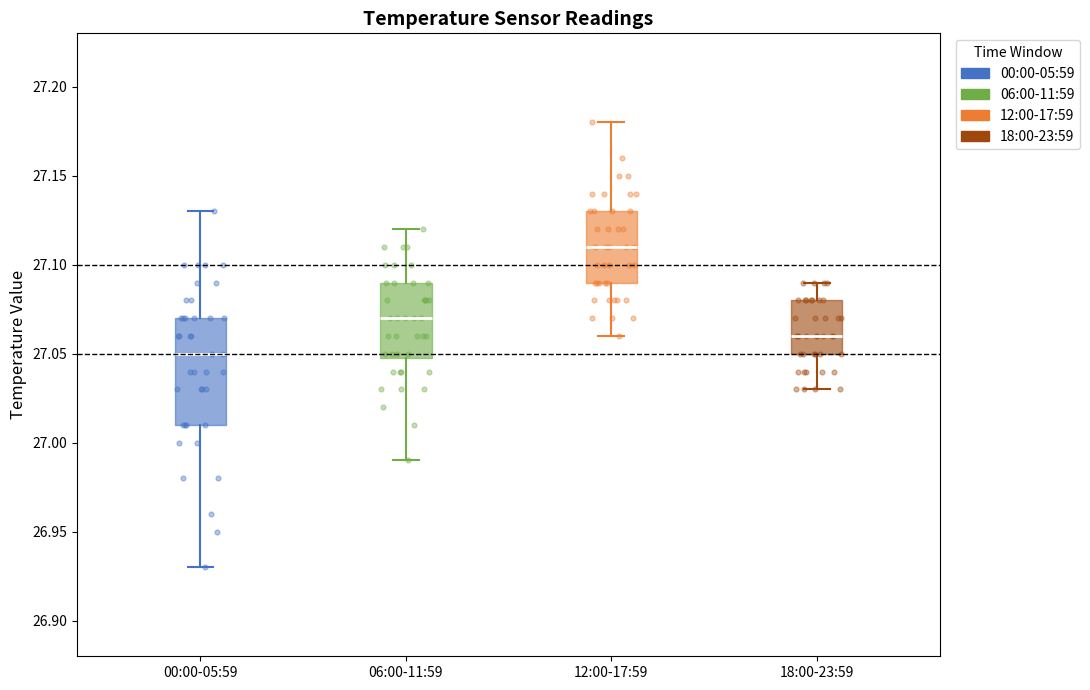

Which box has the lowest median line?

00:00-05:59